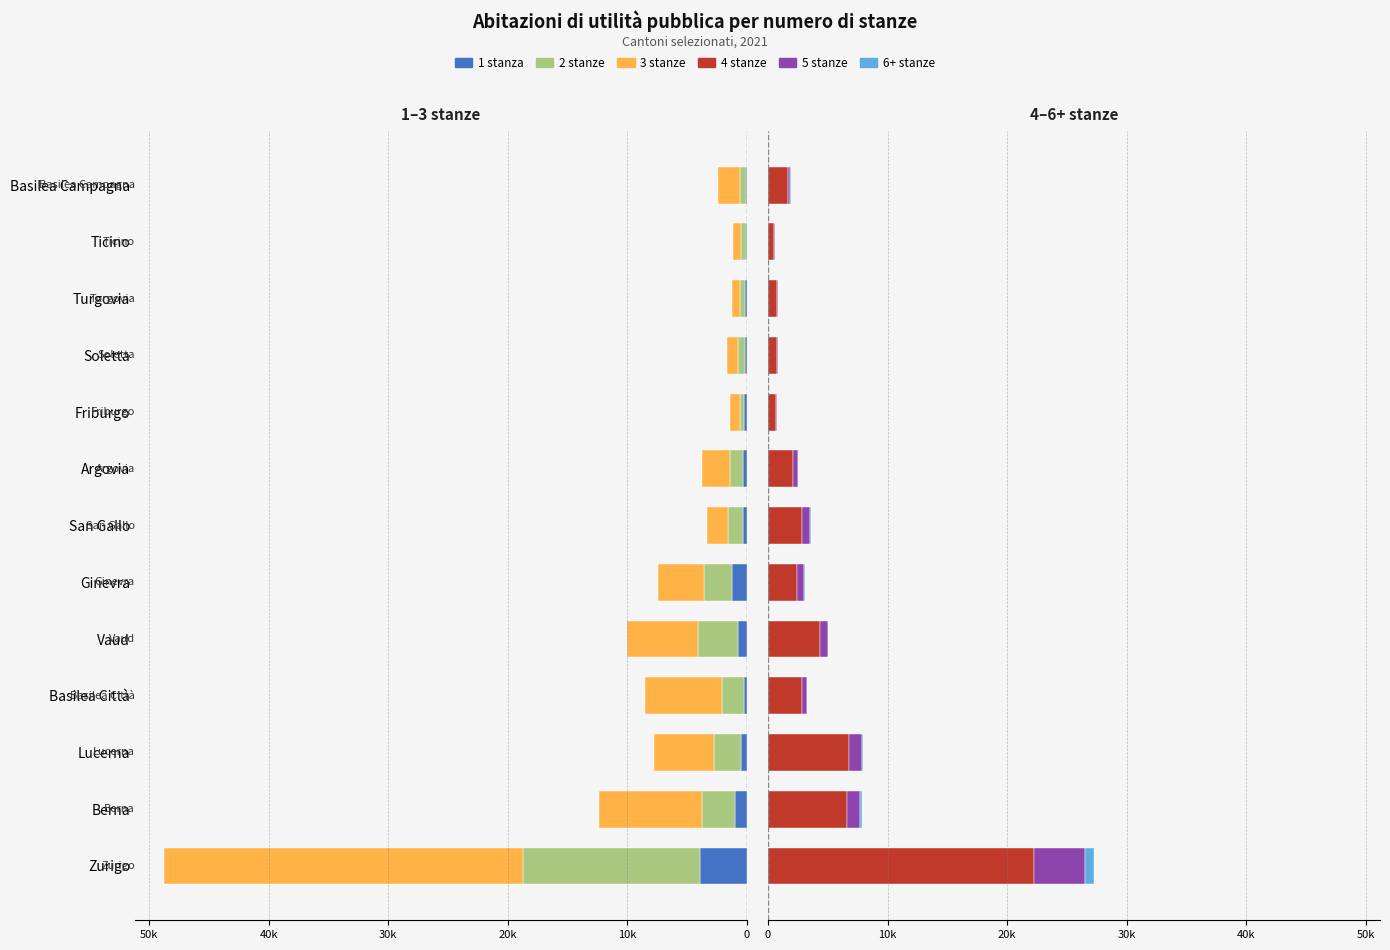

True or false: 4 stanze has a value of 3054 at Argovia.

False